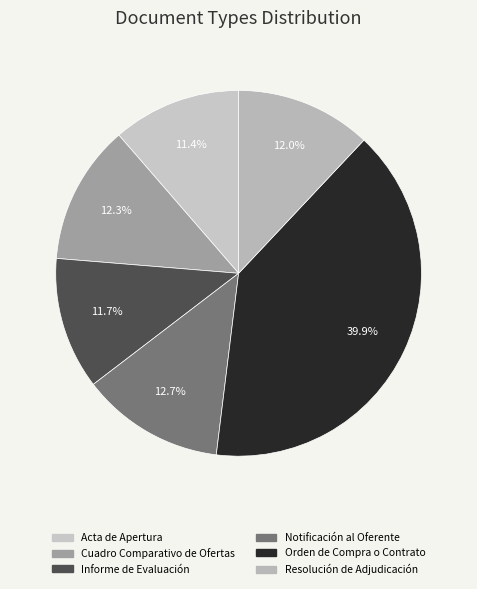

How many segments does this pie chart have?

6